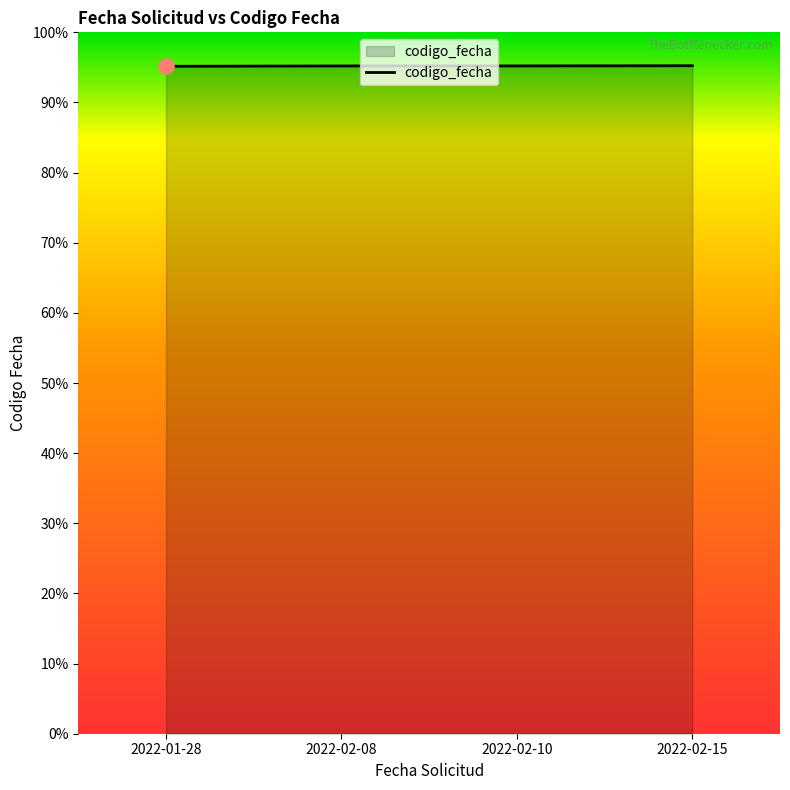

Between 2022-01-28 and 2022-02-10, which is larger?

2022-02-10